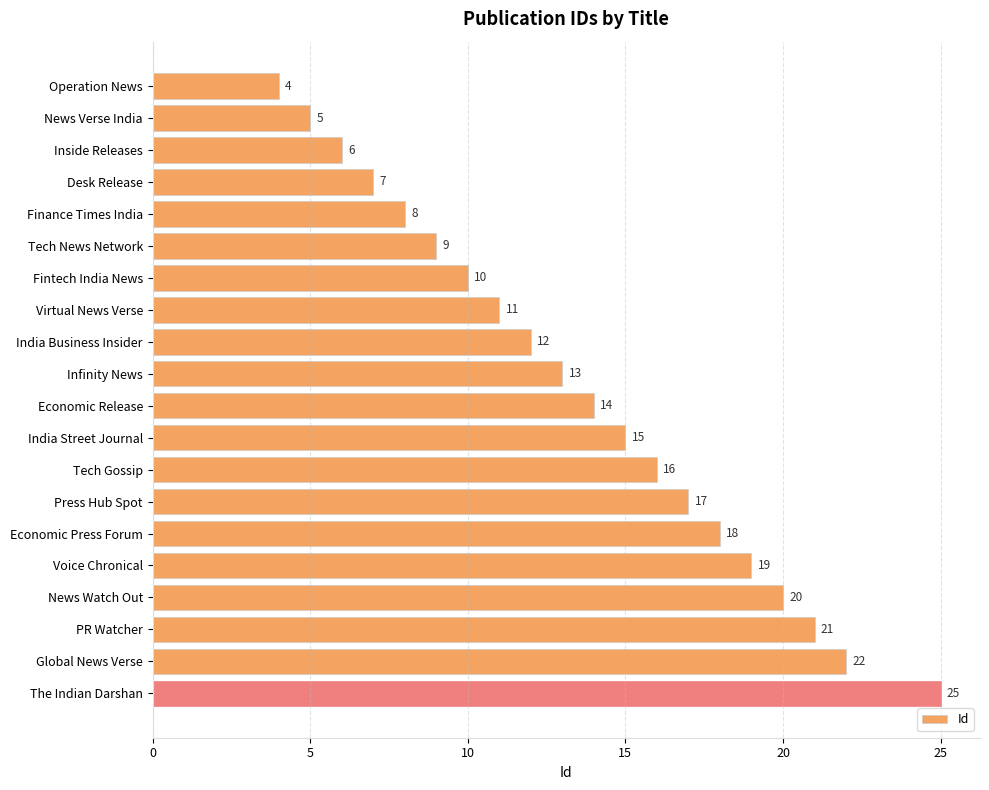

What is the label of the 6th bar from the top?

Tech News Network